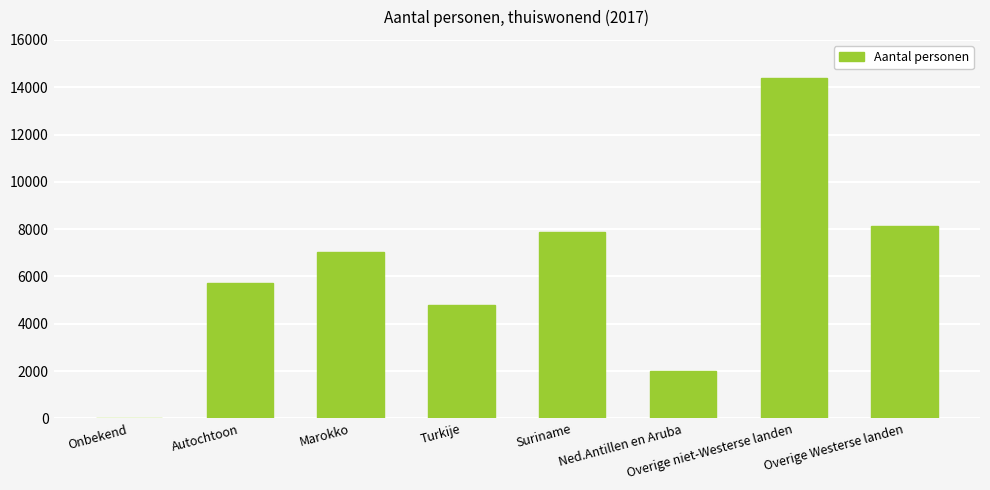

Reading right to left, list all the values displayed in this chart.

8120	14380	1990	7880	4775	7030	5740	0